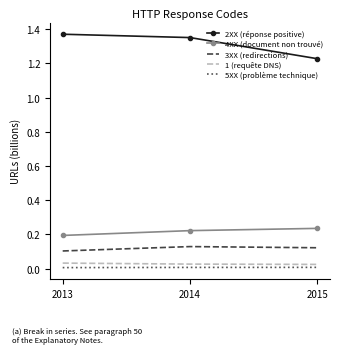

The 3XX (redirections) series shows 0.1 at 2013. True or false?

True